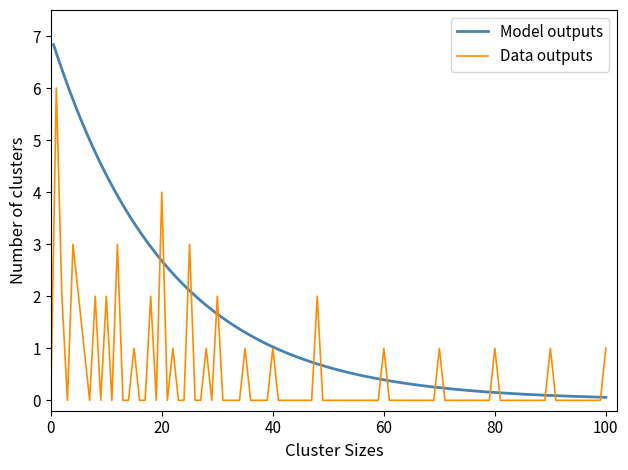

How many data points in Model outputs are above 3?

11